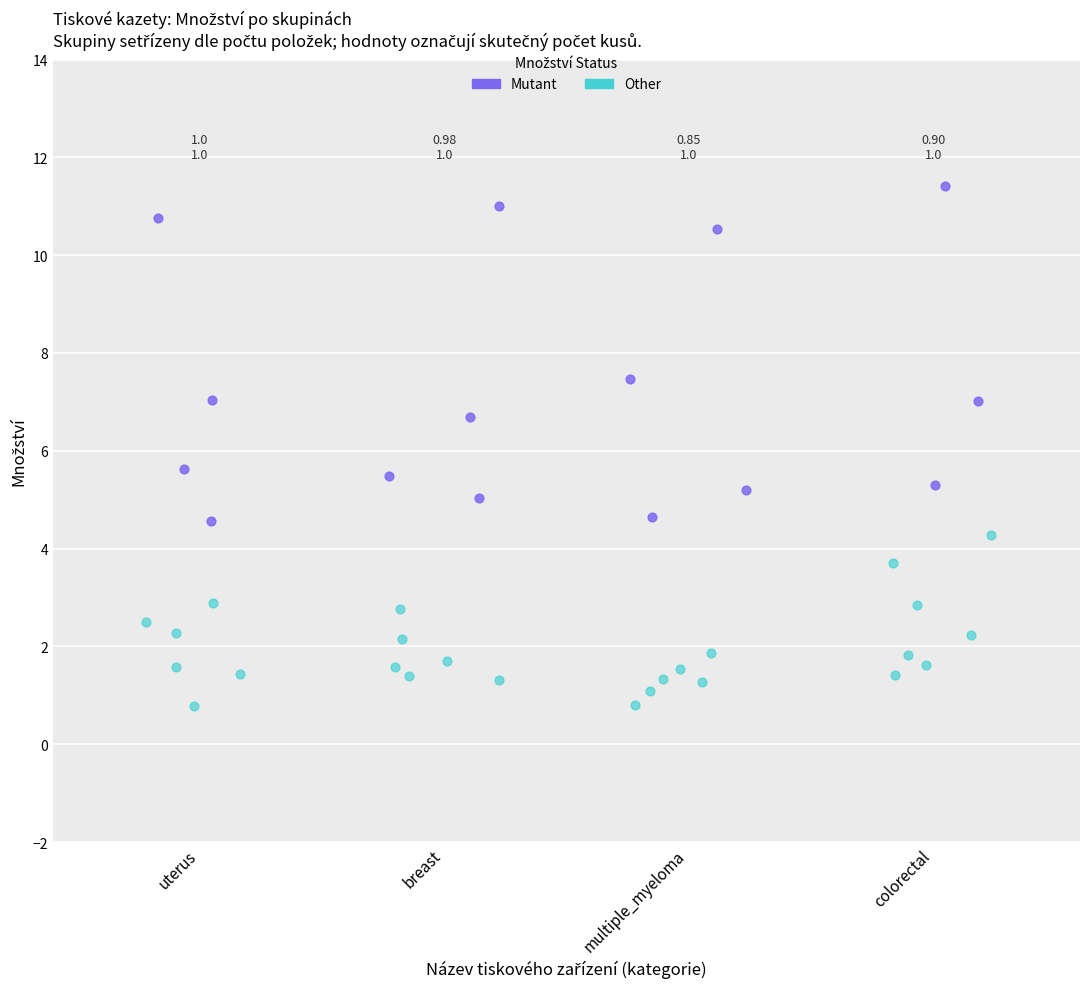

What are all the series names shown in the legend?

Mutant, Other